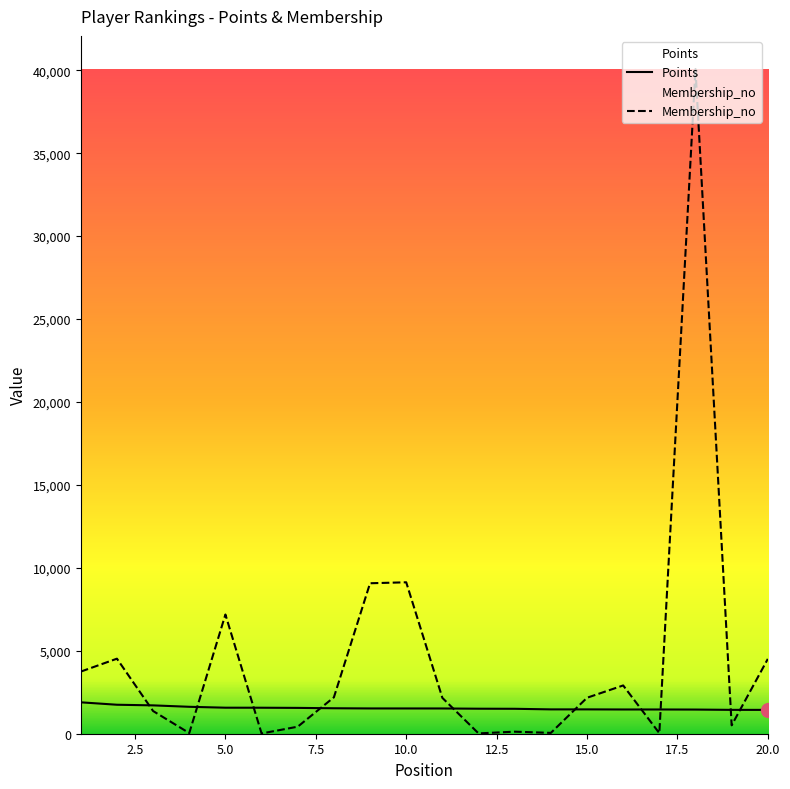

At which label does Membership_no reach its minimum?

6